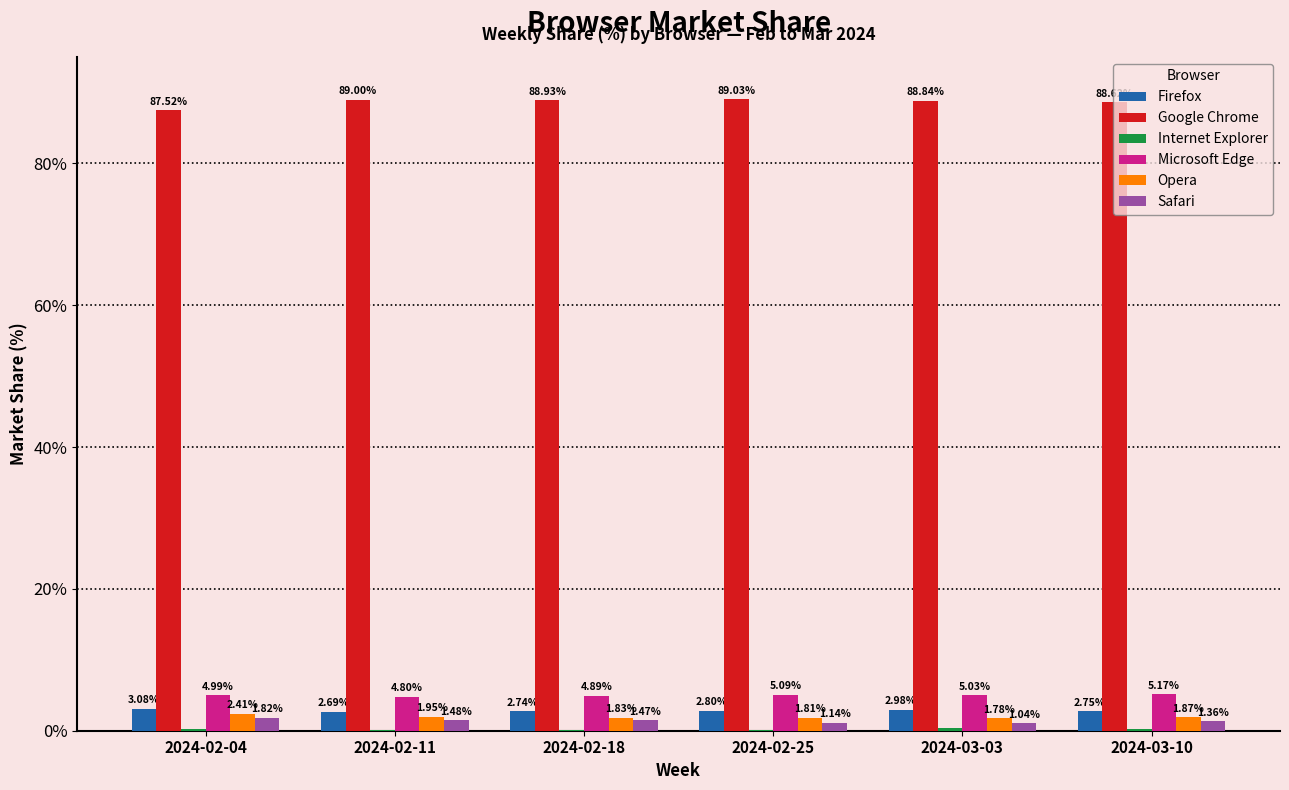

The value of Google Chrome at 2024-02-18 is 19.9. True or false?

False